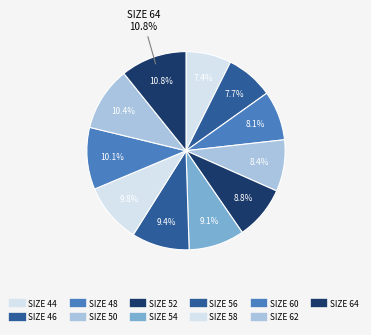

The 52 slice represents 2% of the pie. True or false?

False